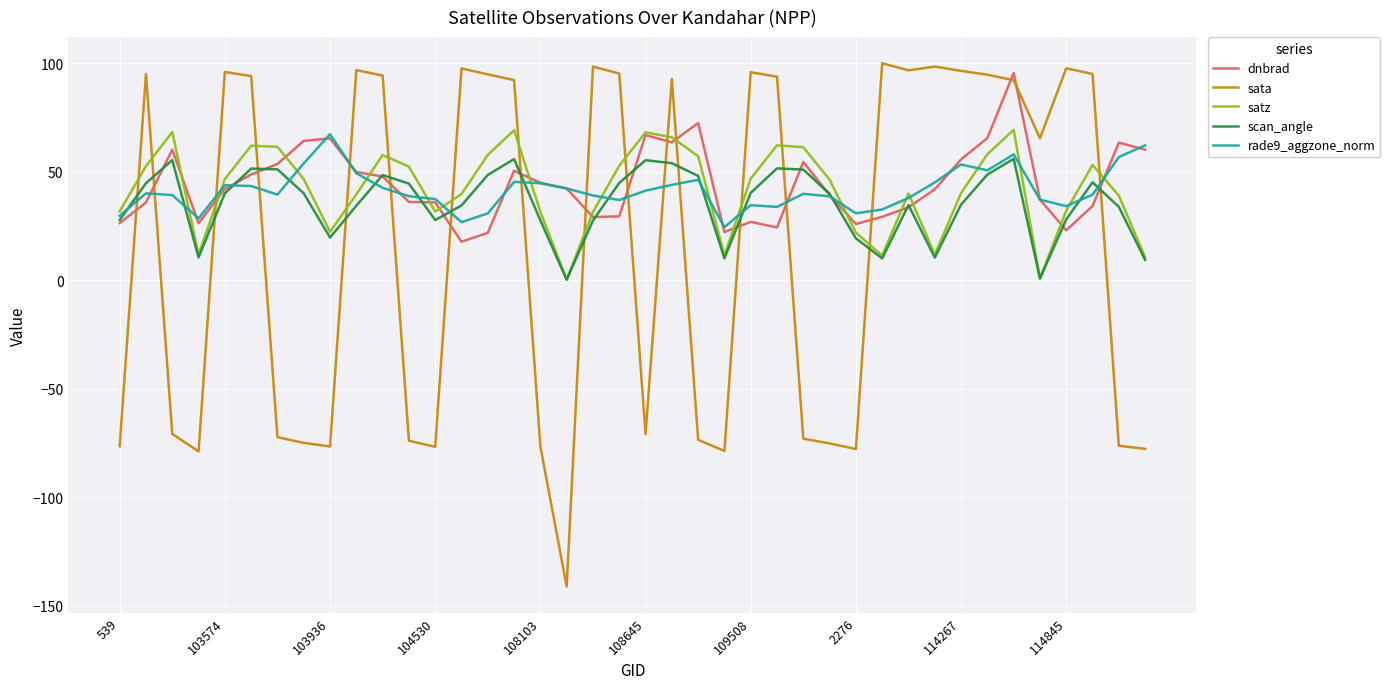

What are all the series names shown in the legend?

dnbrad, sata, satz, scan_angle, rade9_aggzone_norm